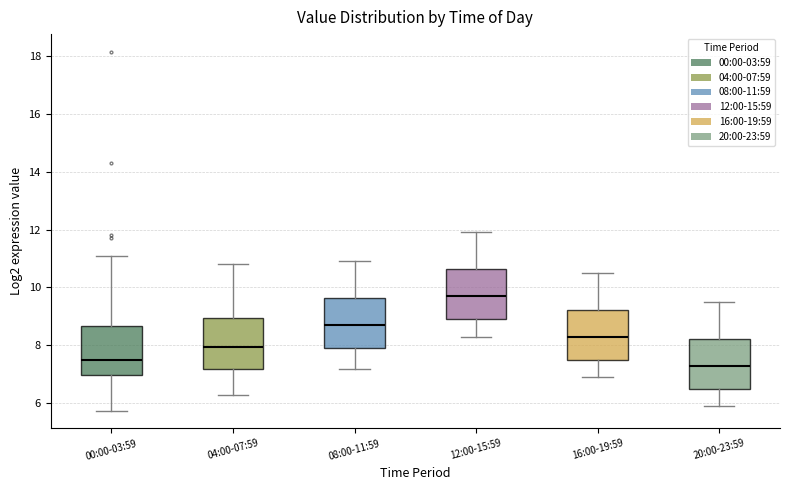

Which box has the highest median line?

12:00-15:59